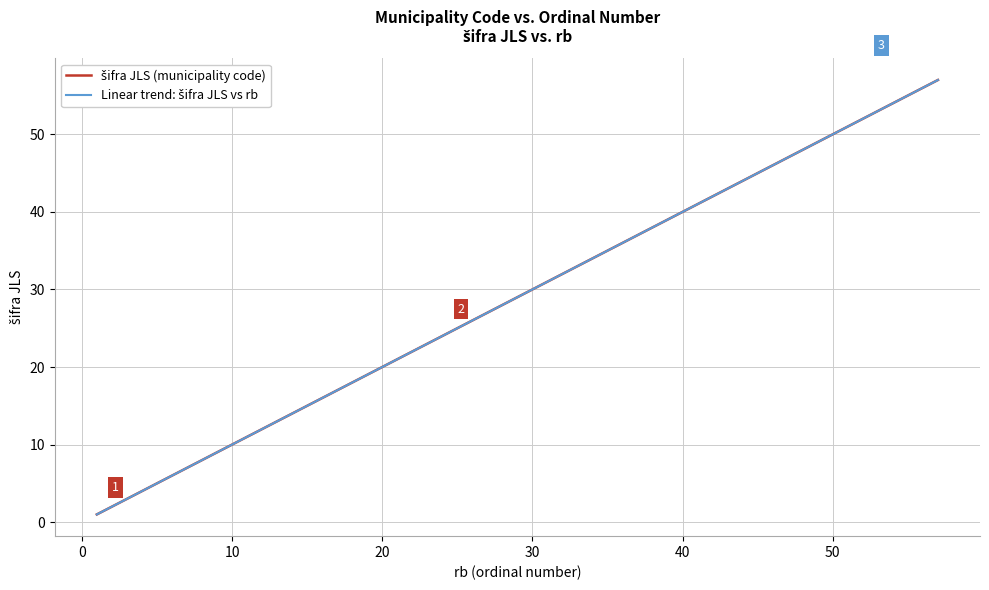

Is this an area chart (filled region under the line)?

No